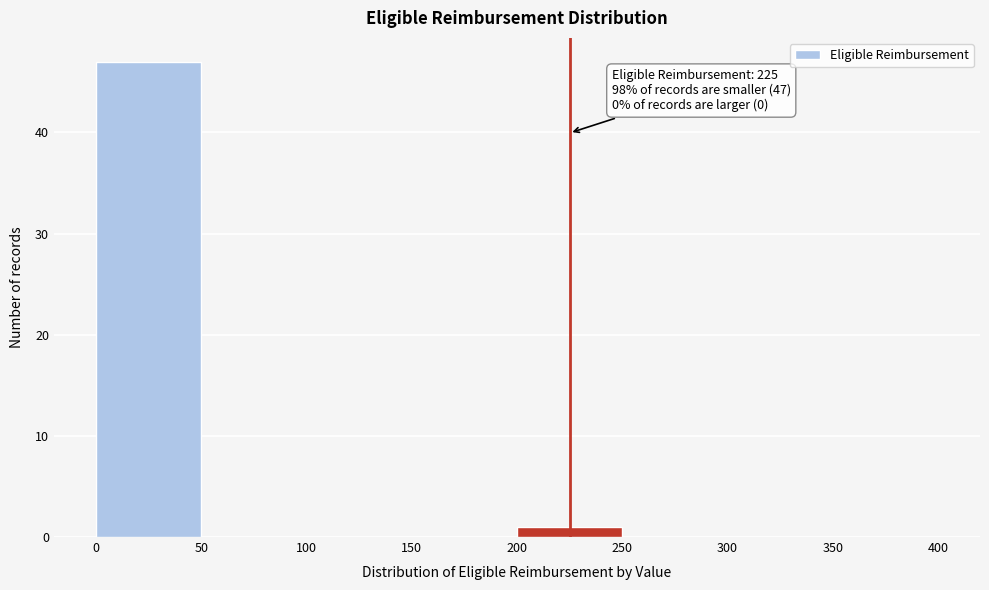

Over which range of the x-axis is the bar tallest?

0 to 50